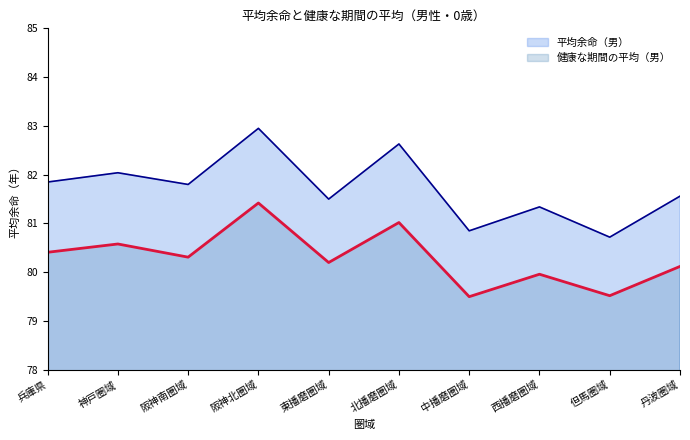

What is the label of the 10th point from the right?

兵庫県